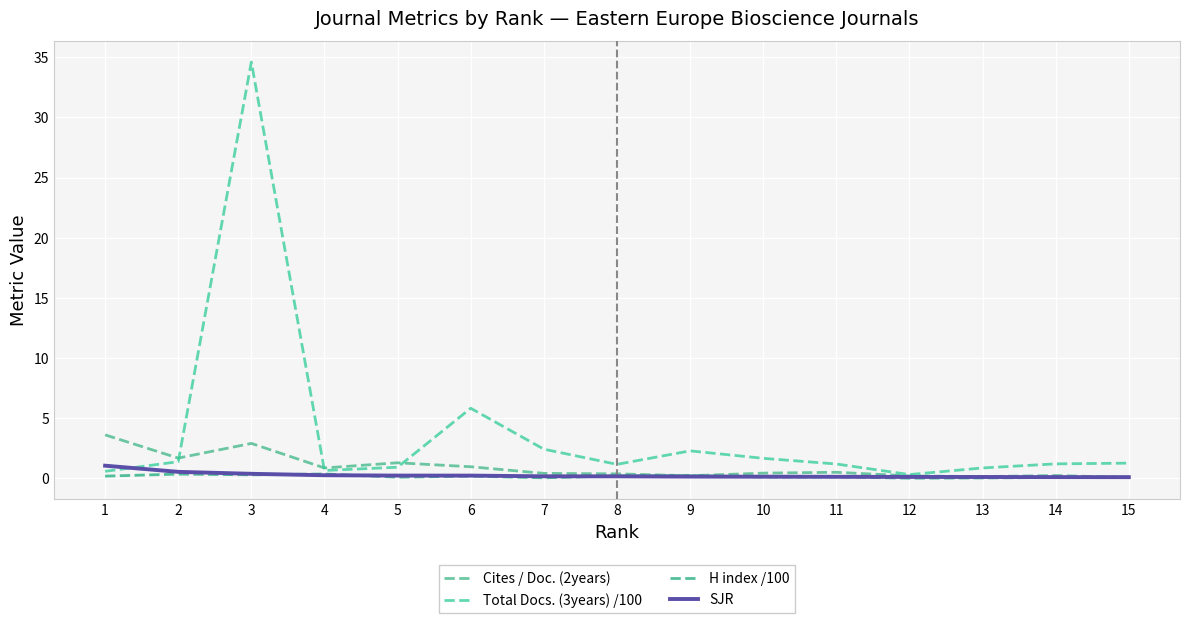

What is the difference between the SJR values at 6 and 14?

0.1